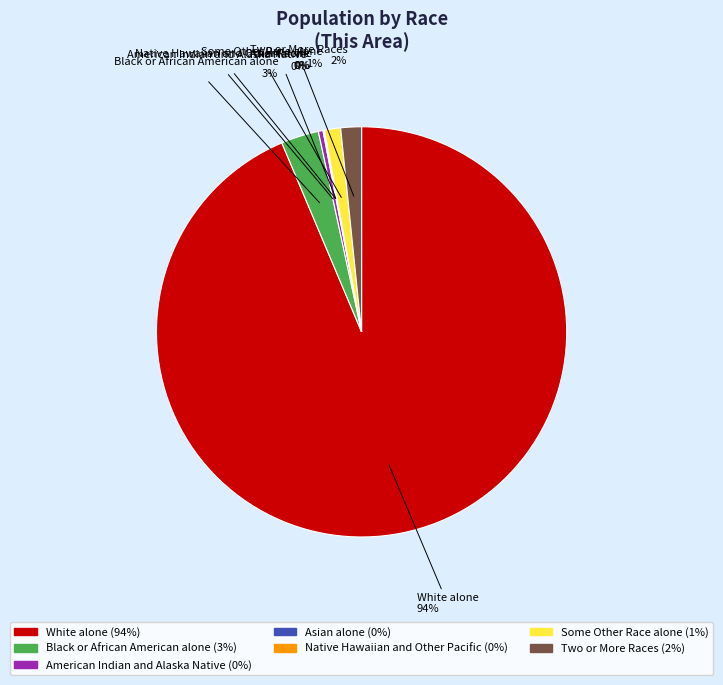

True or false: American Indian and Alaska Native accounts for 0% of the total.

True